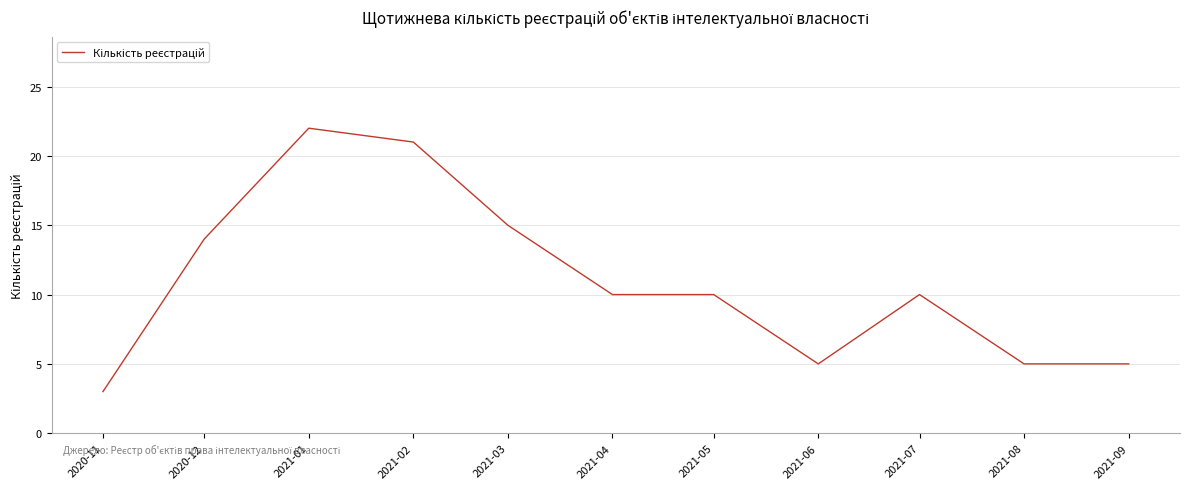

Is this an area chart (filled region under the line)?

No